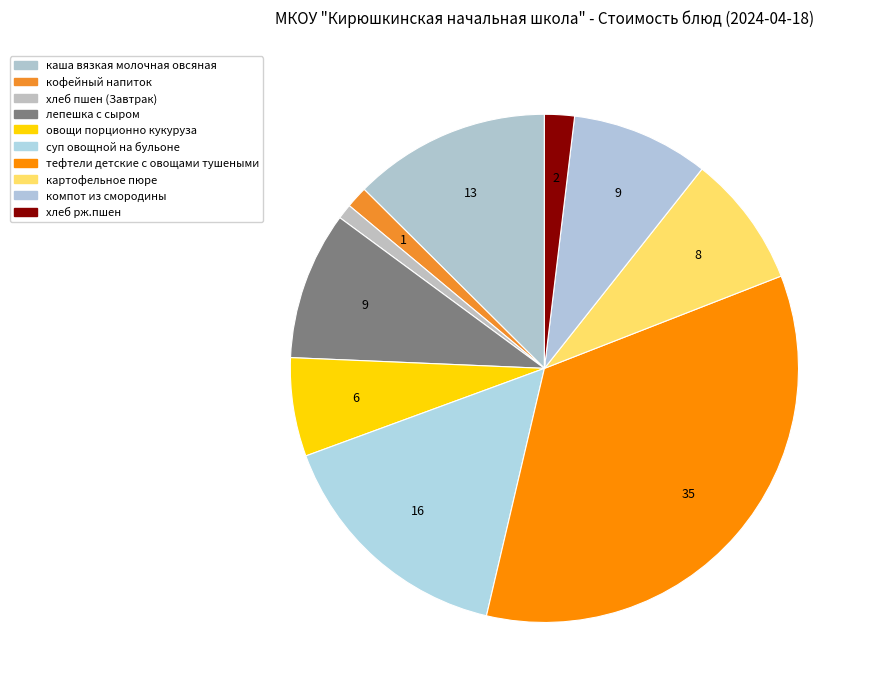

Which slice is the smallest?

хлеб пшен (Завтрак)